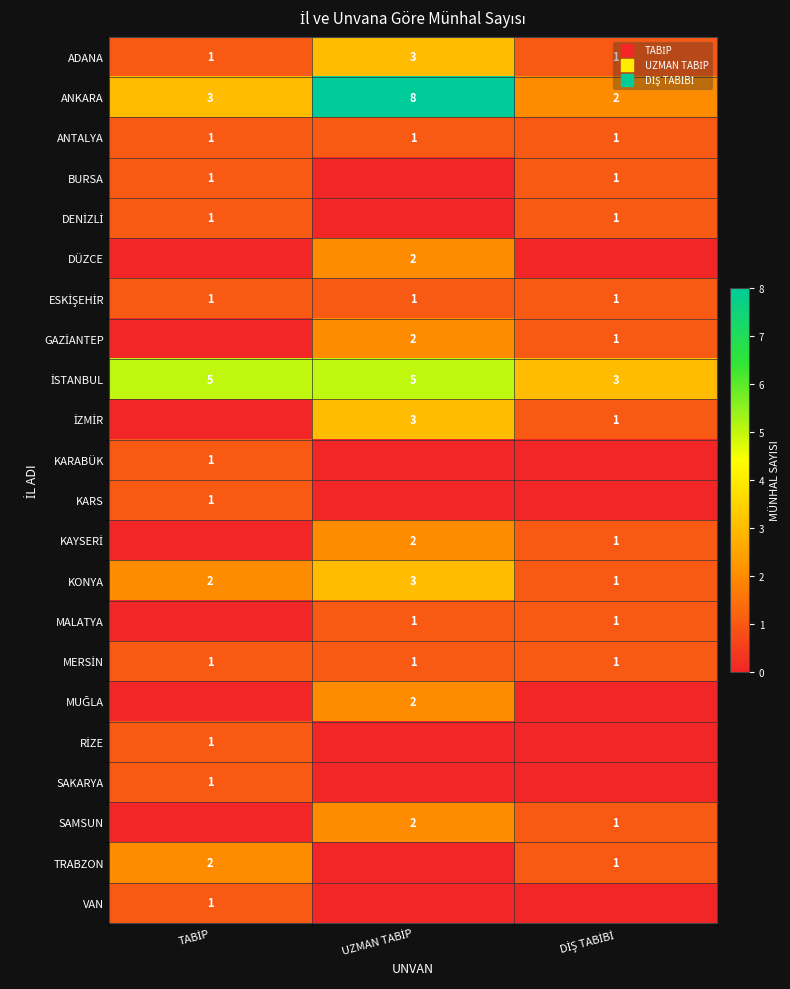

Is it true that KAYSERİ equals 0 at UZMAN TABİP?

False